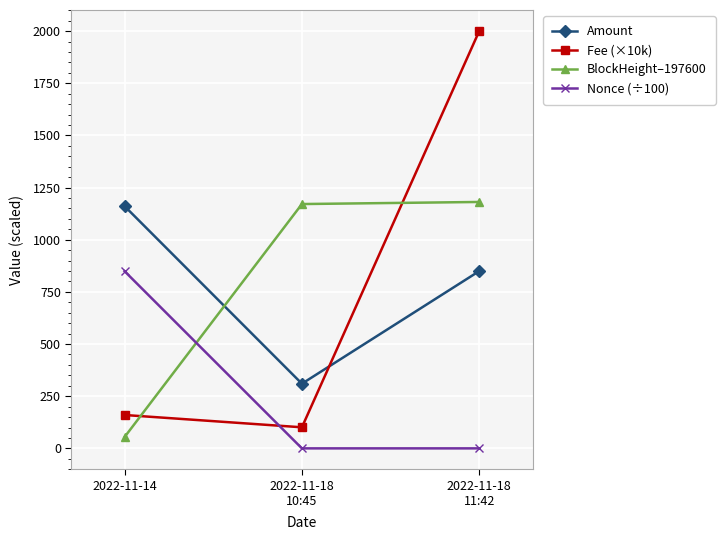

Which series has the largest range (max minus min)?

Fee (×10k)